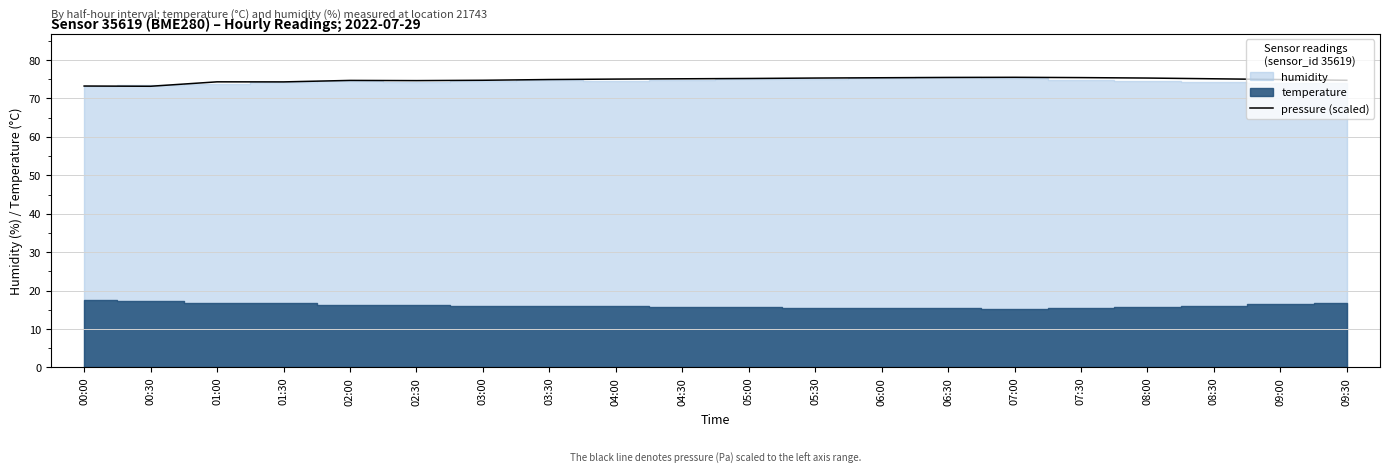

How many values are below 75?

10